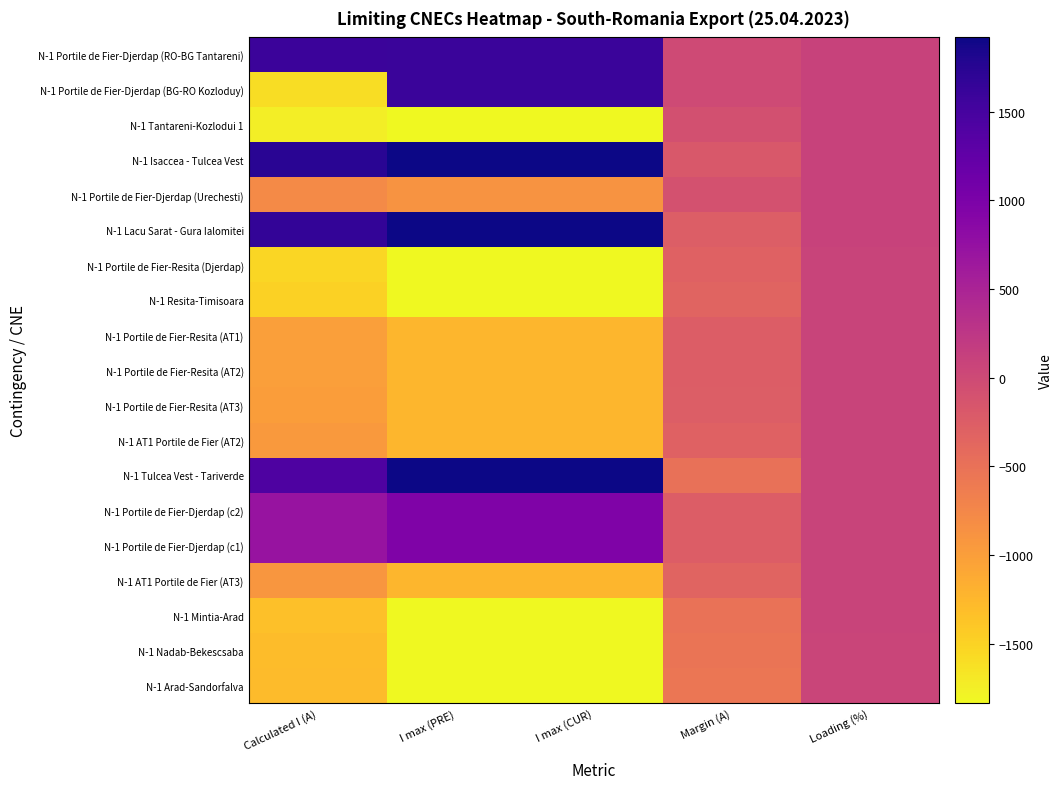

Reading left to right, list all the values displayed in this chart.

N-1 Portile de Fier-Djerdap (RO-BG Tantareni): Calculated I (A)=1597	I max (PRE)=1600	I max (CUR)=1600	Margin (A)=-3	Loading (%)=100
N-1 Portile de Fier-Djerdap (BG-RO Kozloduy): Calculated I (A)=-1594	I max (PRE)=1601	I max (CUR)=1601	Margin (A)=-7	Loading (%)=100
N-1 Tantareni-Kozlodui 1: Calculated I (A)=-1747	I max (PRE)=-1836	I max (CUR)=-1836	Margin (A)=-89	Loading (%)=95
N-1 Isaccea - Tulcea Vest: Calculated I (A)=1741	I max (PRE)=1920	I max (CUR)=1920	Margin (A)=-179	Loading (%)=91
N-1 Portile de Fier-Djerdap (Urechesti): Calculated I (A)=-792	I max (PRE)=-890	I max (CUR)=-890	Margin (A)=-98	Loading (%)=89
N-1 Lacu Sarat - Gura Ialomitei: Calculated I (A)=1665	I max (PRE)=1920	I max (CUR)=1920	Margin (A)=-255	Loading (%)=87
N-1 Portile de Fier-Resita (Djerdap): Calculated I (A)=-1539	I max (PRE)=-1836	I max (CUR)=-1836	Margin (A)=-297	Loading (%)=84
N-1 Resita-Timisoara: Calculated I (A)=-1498	I max (PRE)=-1836	I max (CUR)=-1836	Margin (A)=-338	Loading (%)=82
N-1 Portile de Fier-Resita (AT1): Calculated I (A)=-1002	I max (PRE)=-1248	I max (CUR)=-1248	Margin (A)=-247	Loading (%)=80
N-1 Portile de Fier-Resita (AT2): Calculated I (A)=-1002	I max (PRE)=-1248	I max (CUR)=-1248	Margin (A)=-247	Loading (%)=80
N-1 Portile de Fier-Resita (AT3): Calculated I (A)=-996	I max (PRE)=-1248	I max (CUR)=-1248	Margin (A)=-252	Loading (%)=80
N-1 AT1 Portile de Fier (AT2): Calculated I (A)=-946	I max (PRE)=-1248	I max (CUR)=-1248	Margin (A)=-302	Loading (%)=76
N-1 Tulcea Vest - Tariverde: Calculated I (A)=1432	I max (PRE)=1920	I max (CUR)=1920	Margin (A)=-488	Loading (%)=75
N-1 Portile de Fier-Djerdap (c2): Calculated I (A)=716	I max (PRE)=960	I max (CUR)=960	Margin (A)=-244	Loading (%)=75
N-1 Portile de Fier-Djerdap (c1): Calculated I (A)=715	I max (PRE)=960	I max (CUR)=960	Margin (A)=-245	Loading (%)=74
N-1 AT1 Portile de Fier (AT3): Calculated I (A)=-924	I max (PRE)=-1248	I max (CUR)=-1248	Margin (A)=-325	Loading (%)=74
N-1 Mintia-Arad: Calculated I (A)=-1323	I max (PRE)=-1836	I max (CUR)=-1836	Margin (A)=-513	Loading (%)=72
N-1 Nadab-Bekescsaba: Calculated I (A)=-1295	I max (PRE)=-1836	I max (CUR)=-1836	Margin (A)=-541	Loading (%)=71
N-1 Arad-Sandorfalva: Calculated I (A)=-1287	I max (PRE)=-1836	I max (CUR)=-1836	Margin (A)=-549	Loading (%)=70